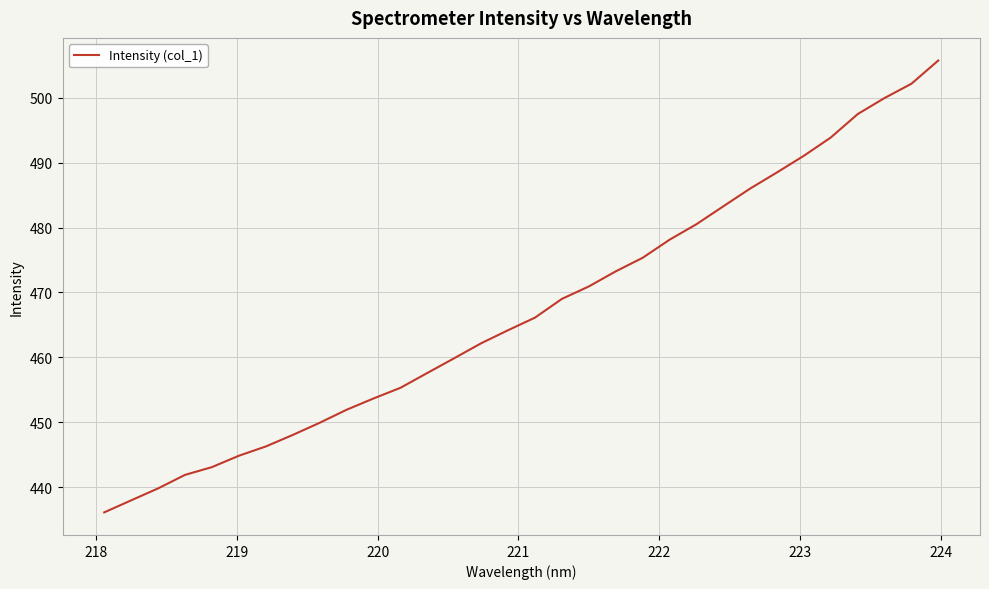

What is the maximum value shown in the chart?

505.8